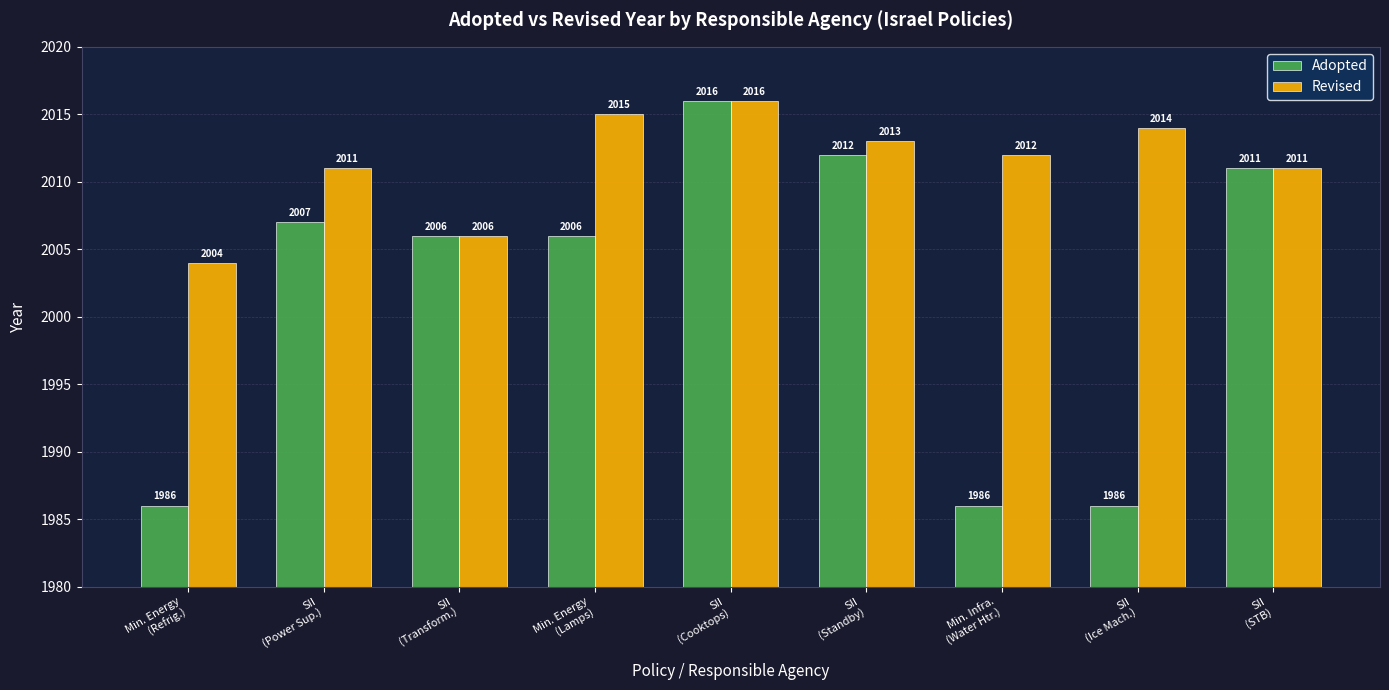

Which series has the widest spread of values?

Adopted